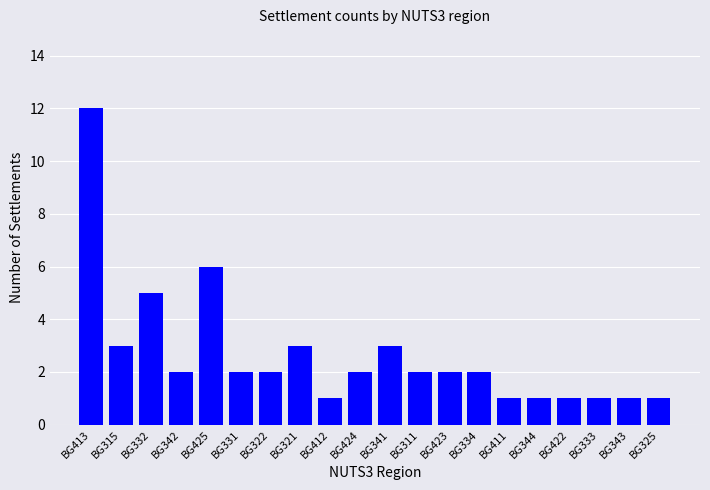

What is the value of the 4th bar from the left?

2